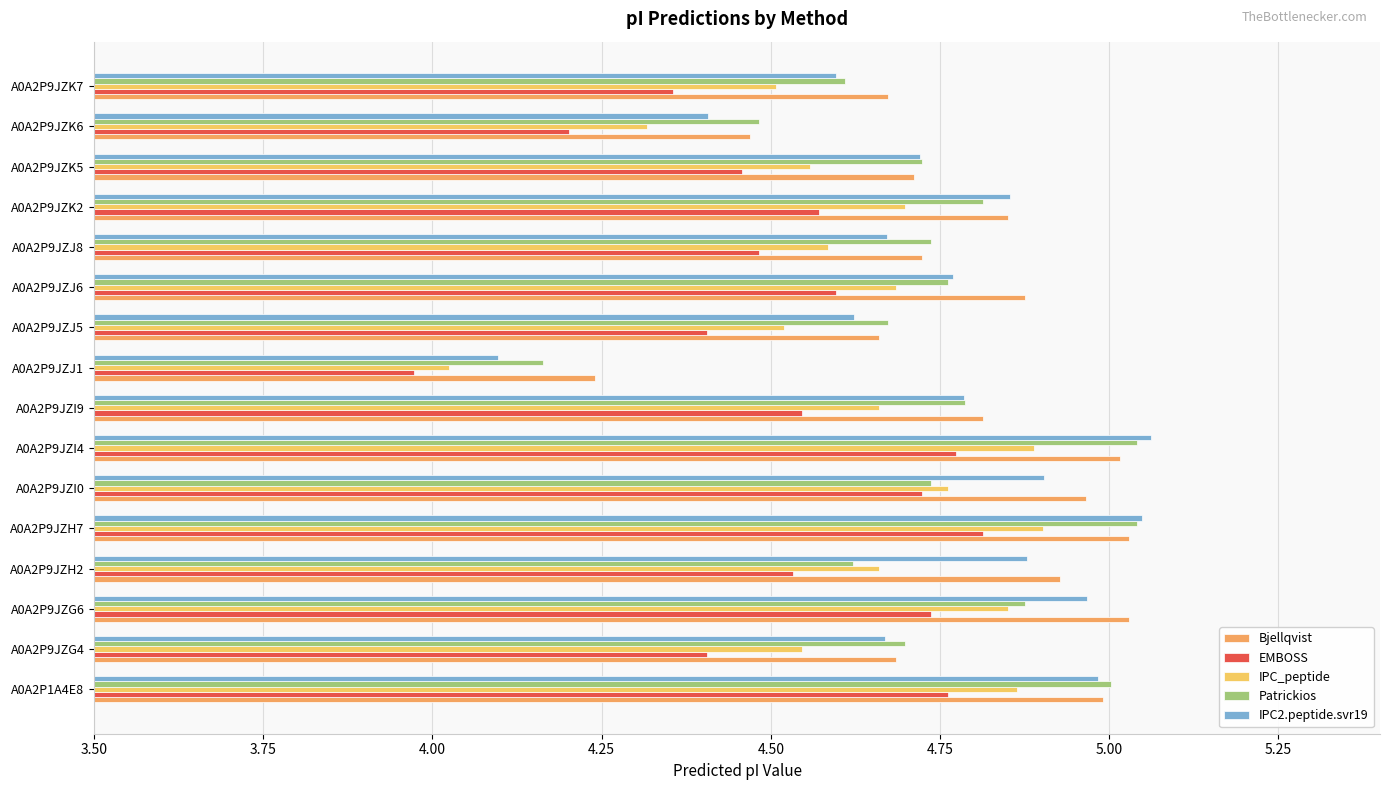

Reading left to right, list all the values displayed in this chart.

Bjellqvist: 5.0	4.7	5.0	4.9	5.0	5.0	5.0	4.8	4.2	4.7	4.9	4.7	4.9	4.7	4.5	4.7
EMBOSS: 4.8	4.4	4.7	4.5	4.8	4.7	4.8	4.5	4.0	4.4	4.6	4.5	4.6	4.5	4.2	4.4
IPC_peptide: 4.9	4.5	4.9	4.7	4.9	4.8	4.9	4.7	4.0	4.5	4.7	4.6	4.7	4.6	4.3	4.5
Patrickios: 5.0	4.7	4.9	4.6	5.0	4.7	5.0	4.8	4.2	4.7	4.8	4.7	4.8	4.7	4.5	4.6
IPC2.peptide.svr19: 5.0	4.7	5.0	4.9	5.0	4.9	5.1	4.8	4.1	4.6	4.8	4.7	4.9	4.7	4.4	4.6